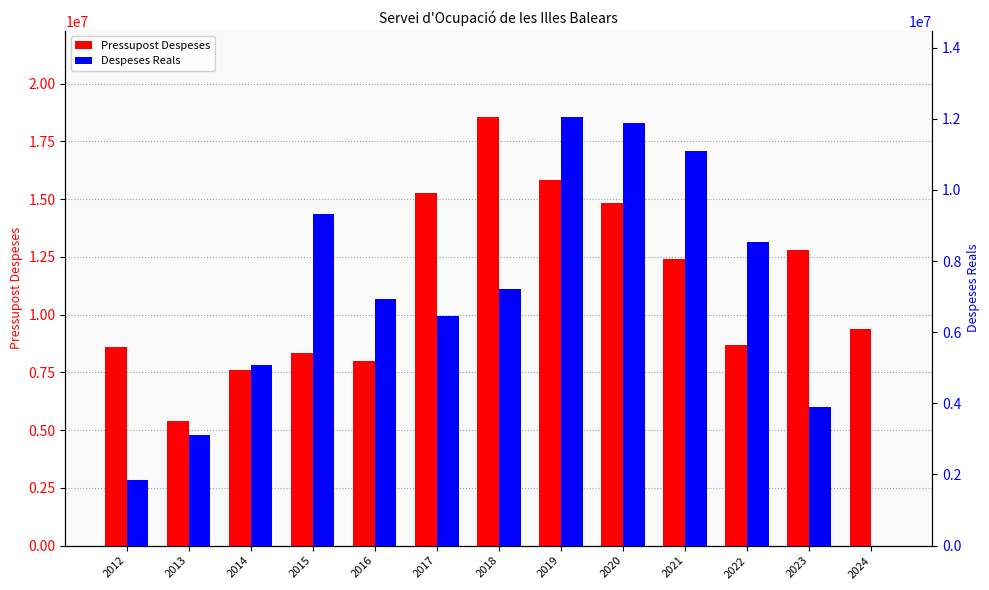

At which label is Despeses Reals closest to 6028716?

2017